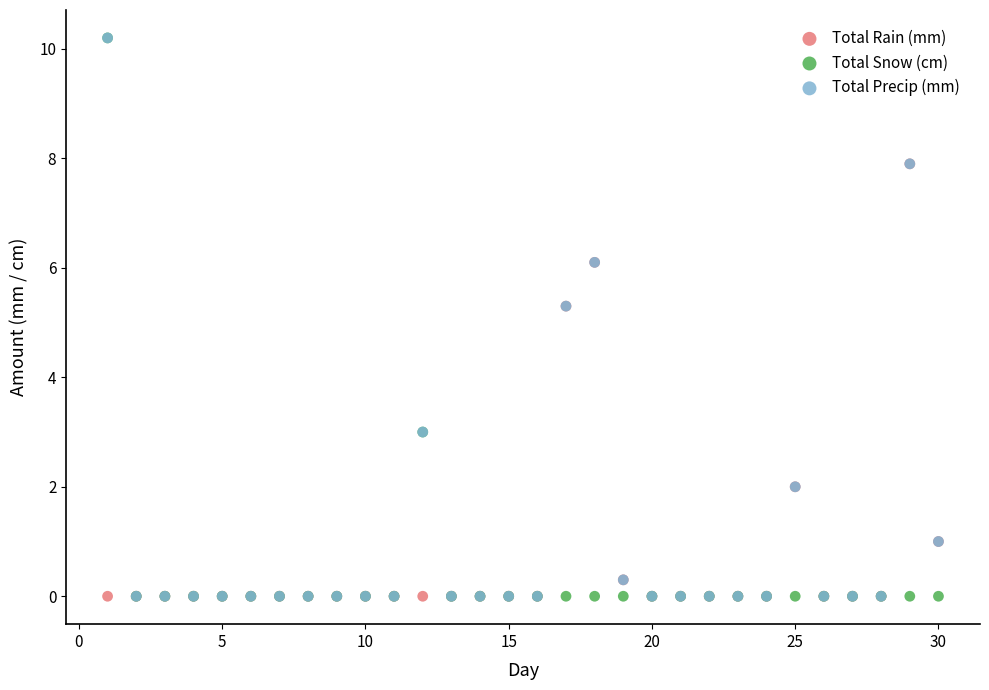

What are all the series names shown in the legend?

Total Rain (mm), Total Snow (cm), Total Precip (mm)